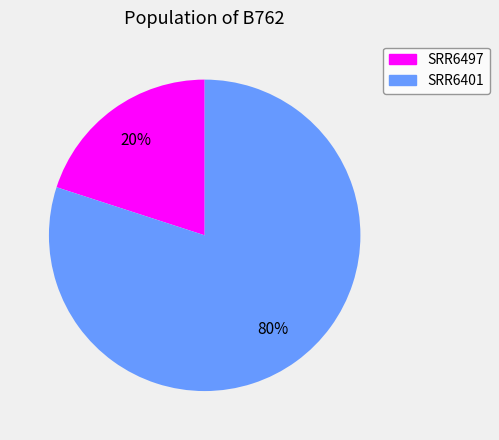

What is the ratio of the value at SRR6401 to the value at SRR6497?

4.0